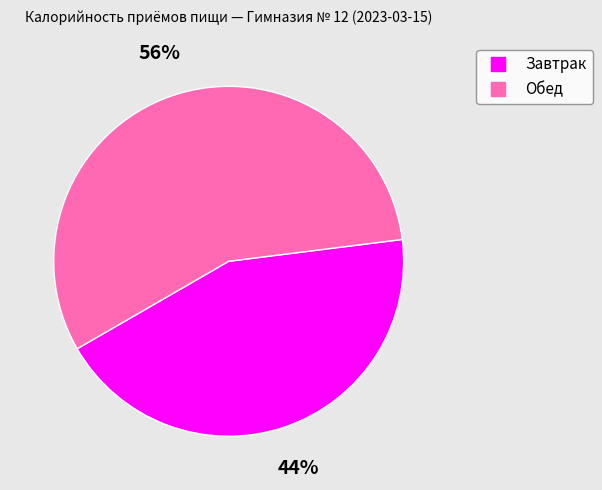

How many slices are in this pie chart?

2